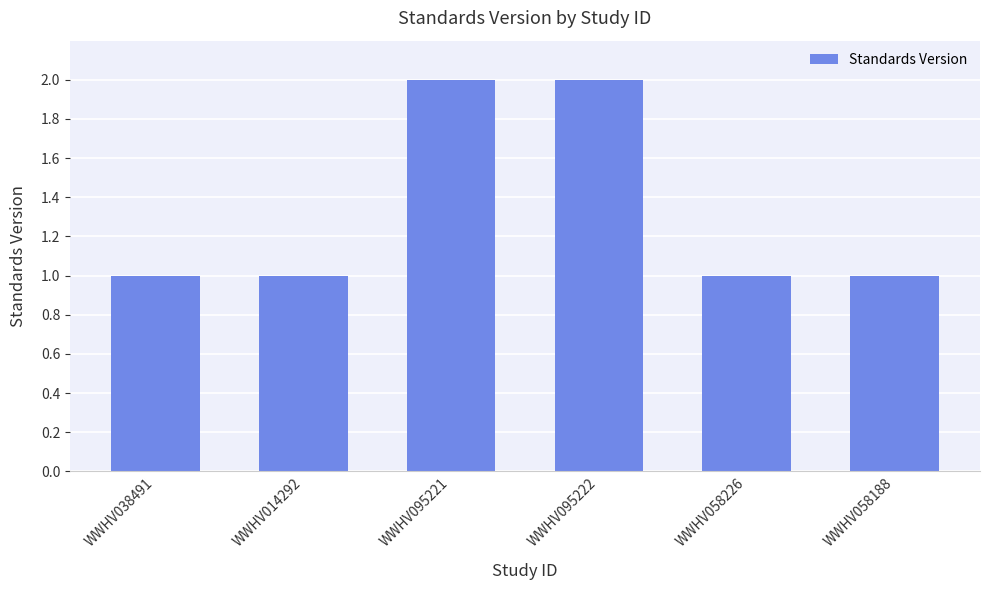

What is the sum of the values at WWHV038491 and WWHV014292?

2